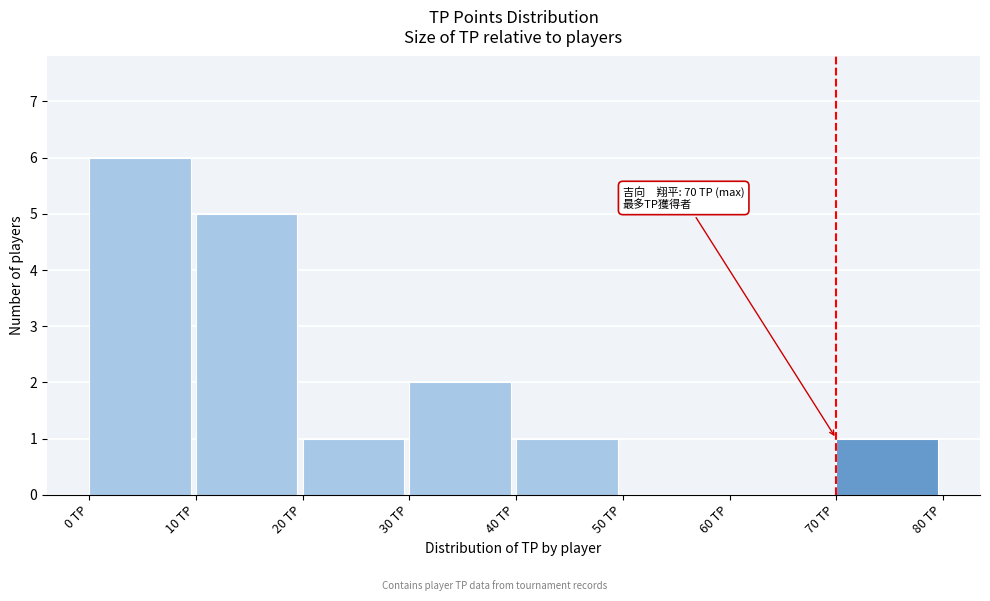

Over which range of the x-axis is the bar tallest?

0 to 10